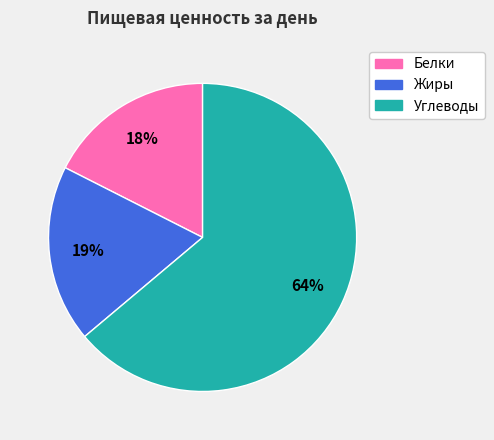

Combined, do Жиры and Белки account for over 50%?

No